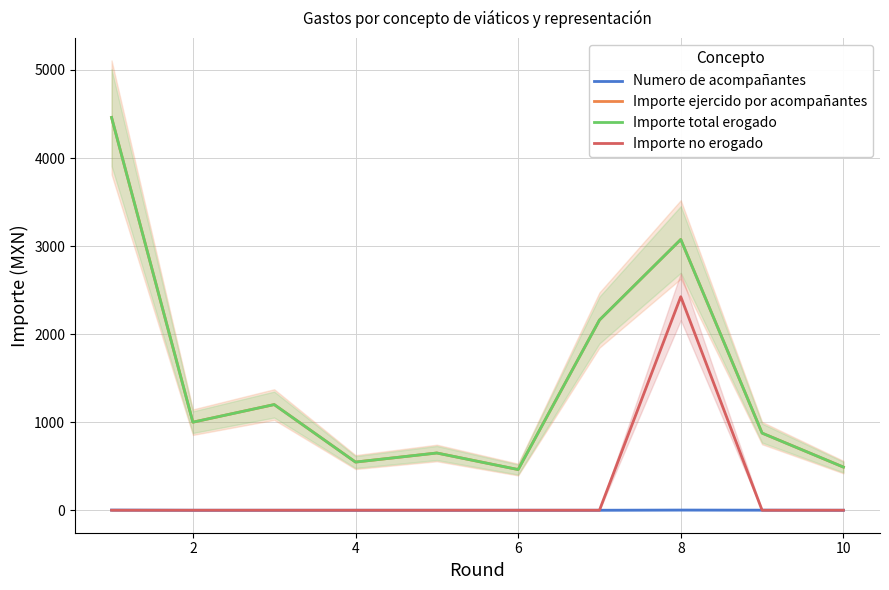

Reading right to left, transcribe all the data shown in this chart.

Numero de acompañantes: 0.0	1.0	2.0	0.0	0.0	0.0	0.0	0.0	0.0	2.0
Importe ejercido por acompañantes: 490.0	876.0	3075.0	2160.0	462.0	650.0	547.0	1200.0	1000.0	4461.0
Importe total erogado: 490.0	876.0	3075.0	2160.0	462.0	650.0	547.0	1200.0	1000.0	4461.0
Importe no erogado: 0.0	0.0	2425.0	0.0	0.0	0.0	0.0	0.0	0.0	0.0